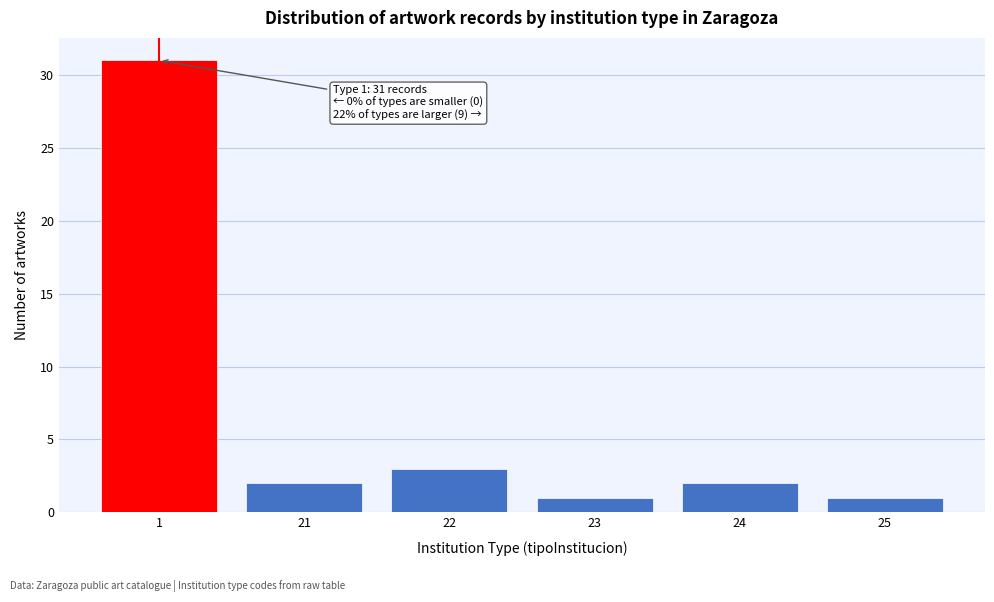

Reading right to left, list all the values displayed in this chart.

1	2	1	3	2	31